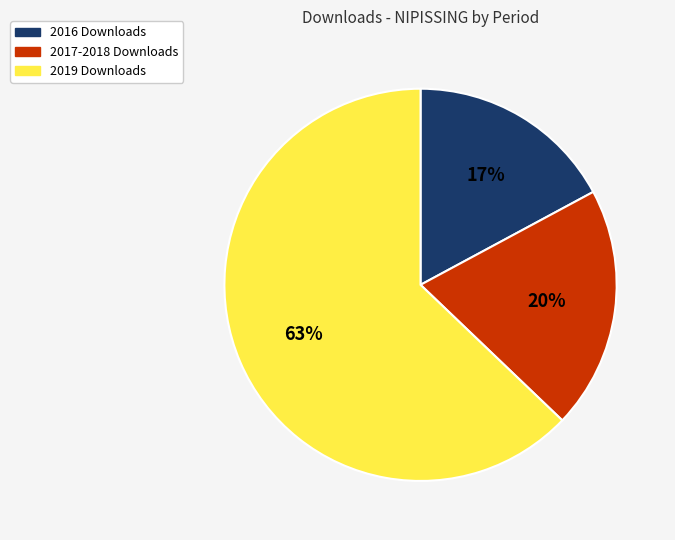

How many slices are in this pie chart?

3